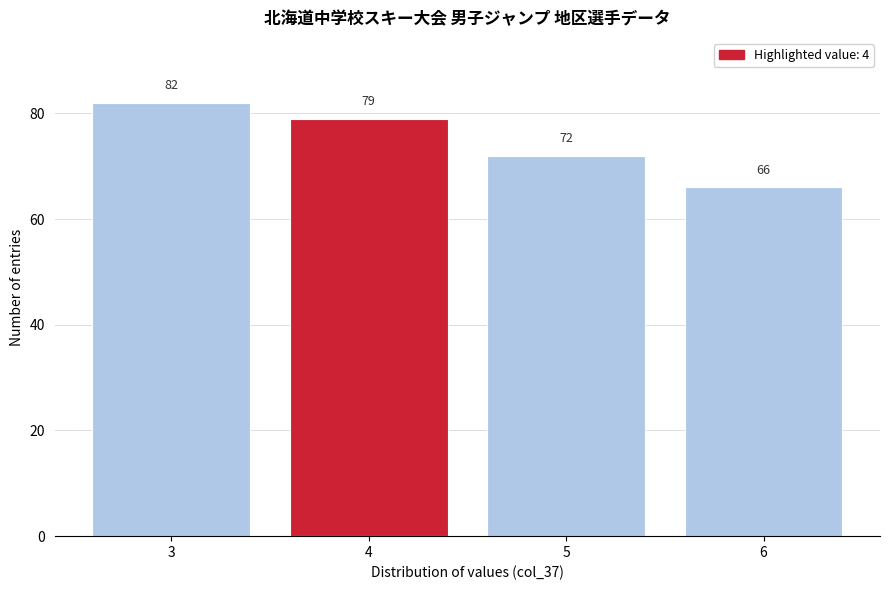

Reading left to right, what are all the values shown in this chart?

3=82	4=79	5=72	6=66